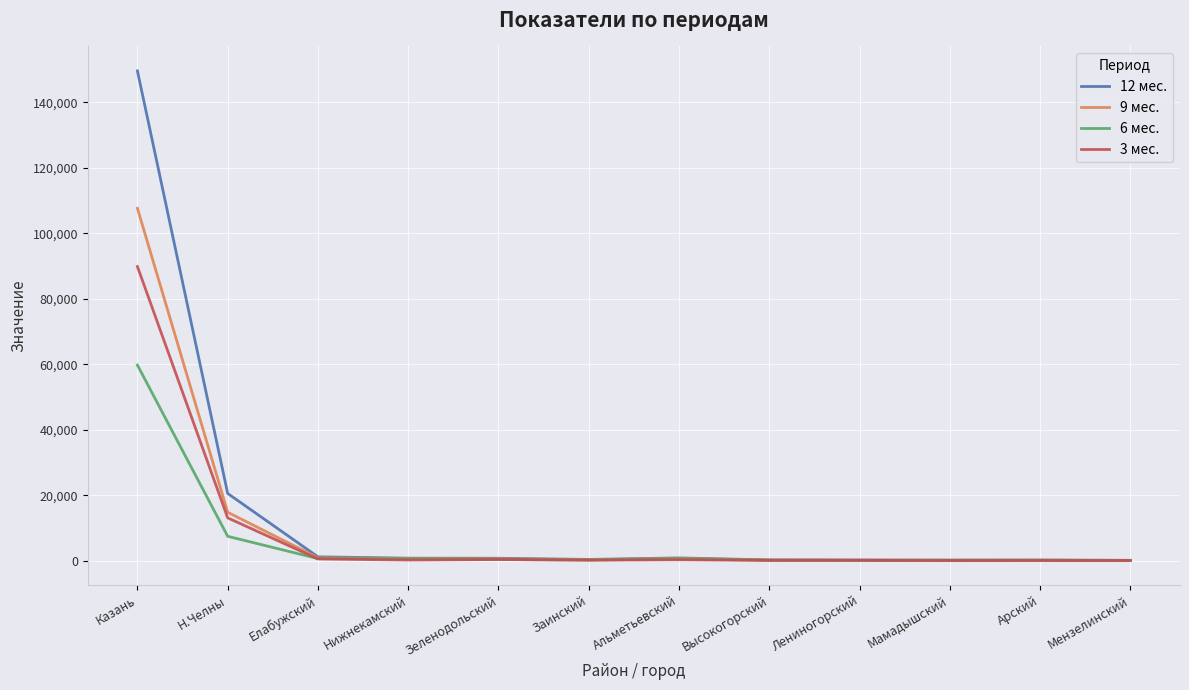

What is the average value of the 9 мес. series?

10539